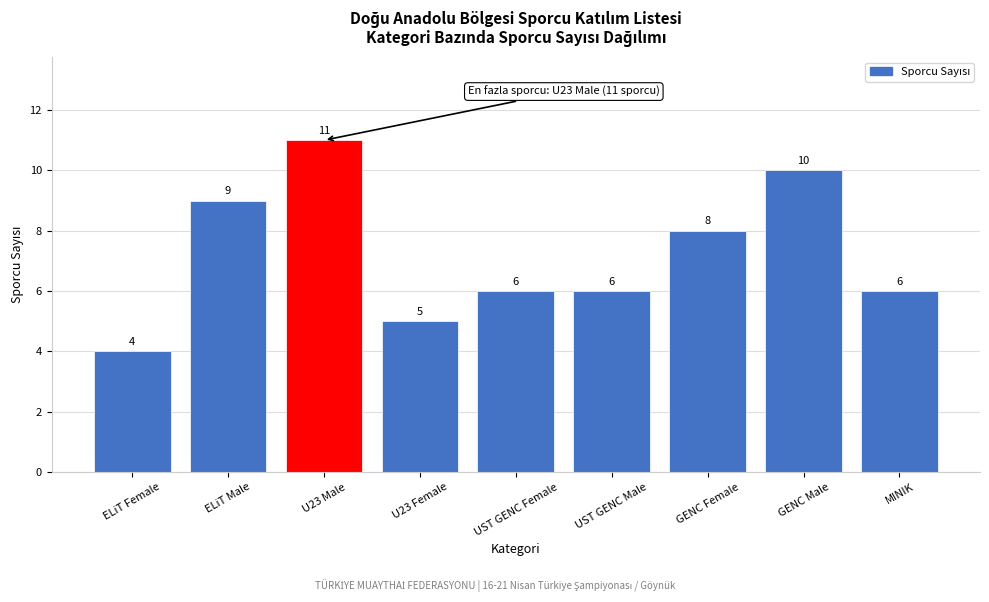

Reading left to right, extract all data points from this chart.

ELiT Female=4	ELiT Male=9	U23 Male=11	U23 Female=5	UST GENC Female=6	UST GENC Male=6	GENC Female=8	GENC Male=10	MINIK=6